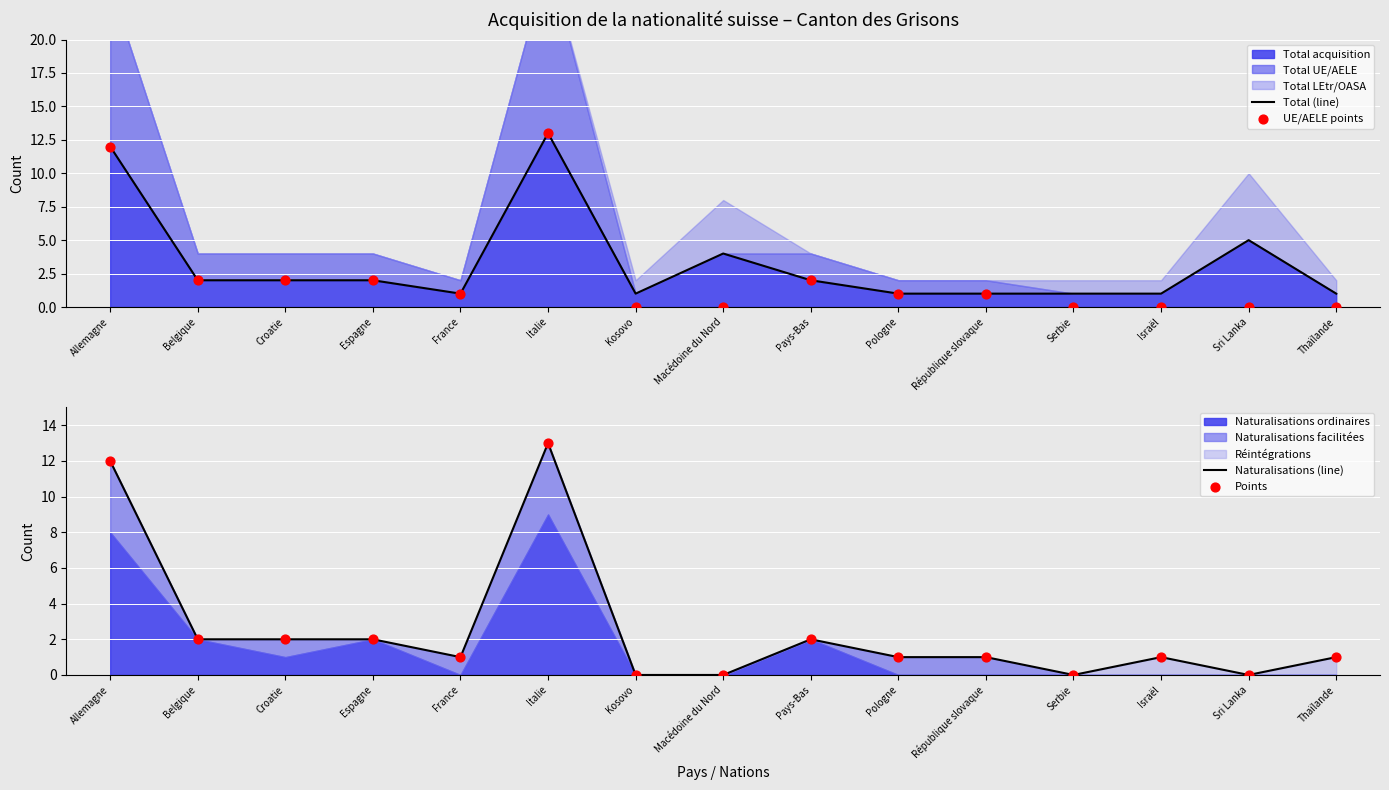

Which series contains the highest Y value?

Total (line)